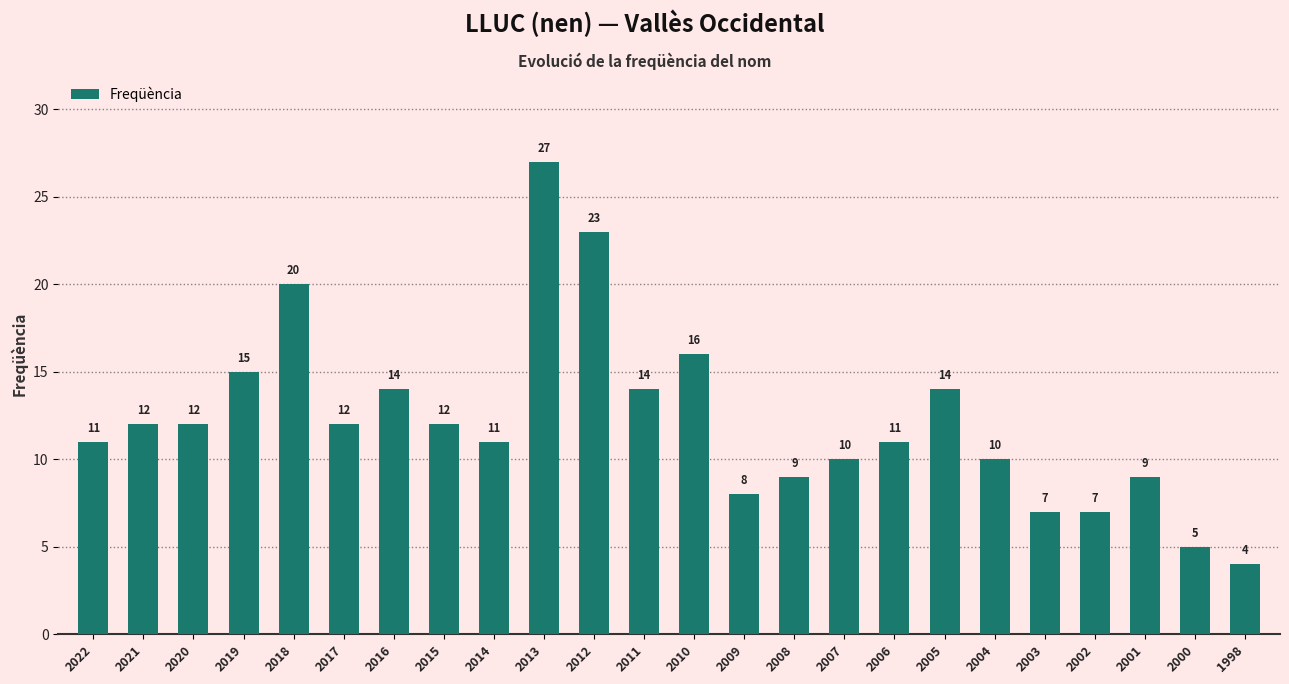

The chart shows a value of 7 at 2007. True or false?

False